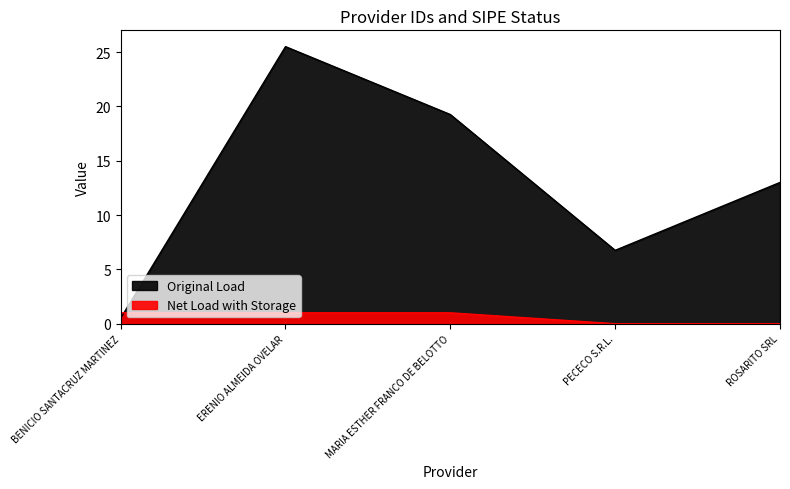

How many series are shown in this chart?

2